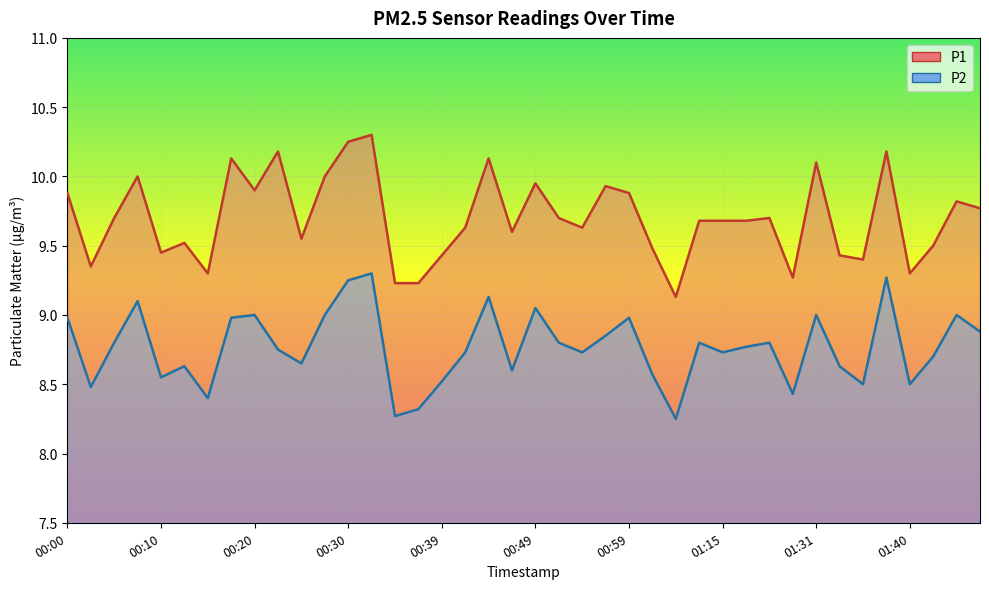

The P1 series shows 9.5 at 01:43. True or false?

True